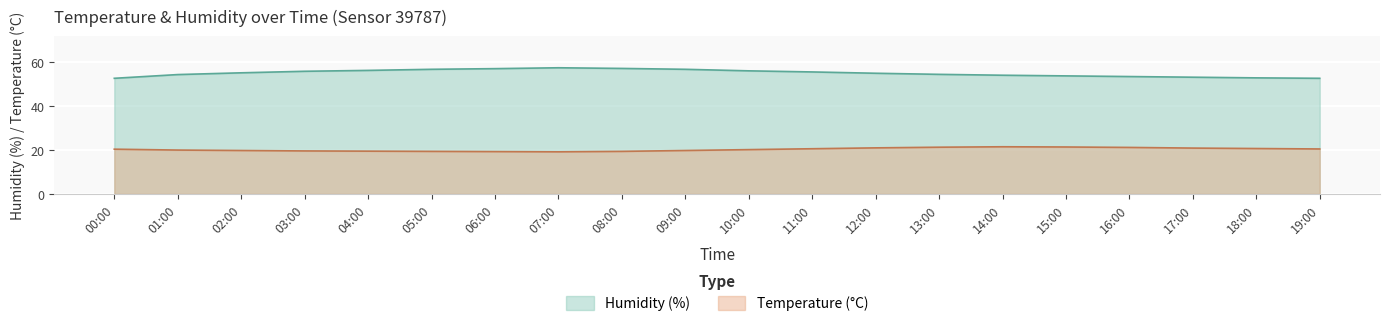

Between 06:00 and 09:00, which series saw the biggest shift?

temperature